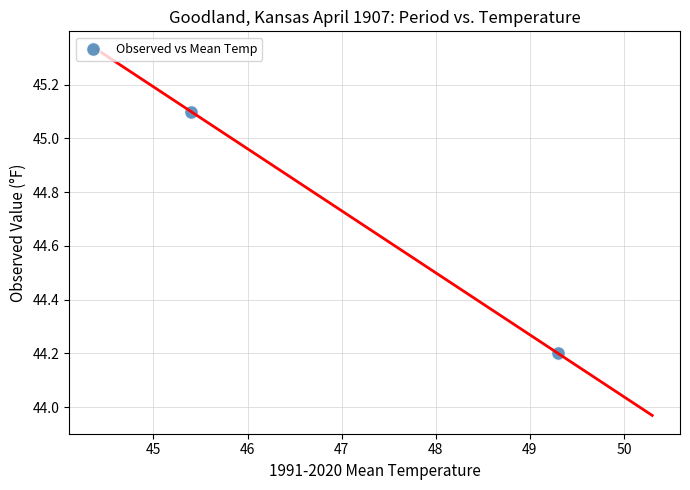

What is the average Y value?

44.7